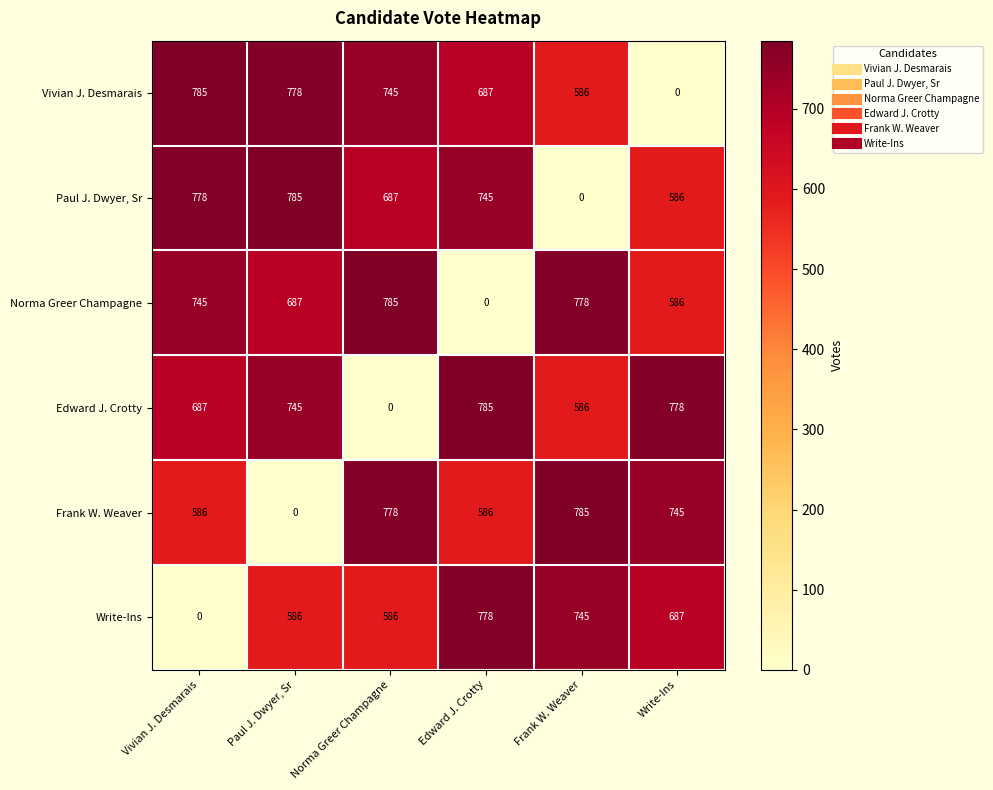

The value of Vivian J. Desmarais at Norma Greer Champagne is 1225. True or false?

False